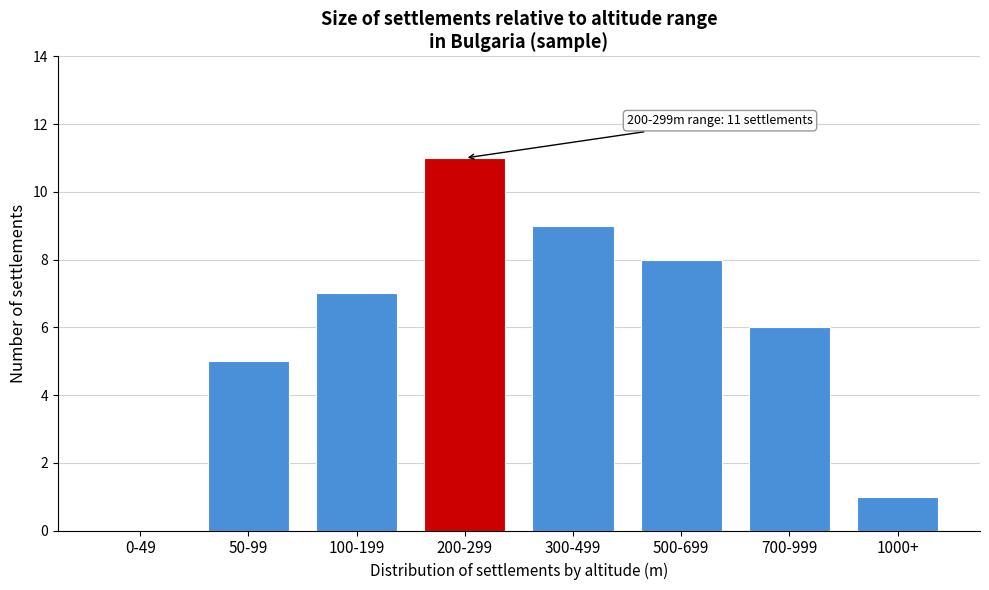

Reading right to left, list all the values displayed in this chart.

1000+=1	700-999=6	500-699=8	300-499=9	200-299=11	100-199=7	50-99=5	0-49=0